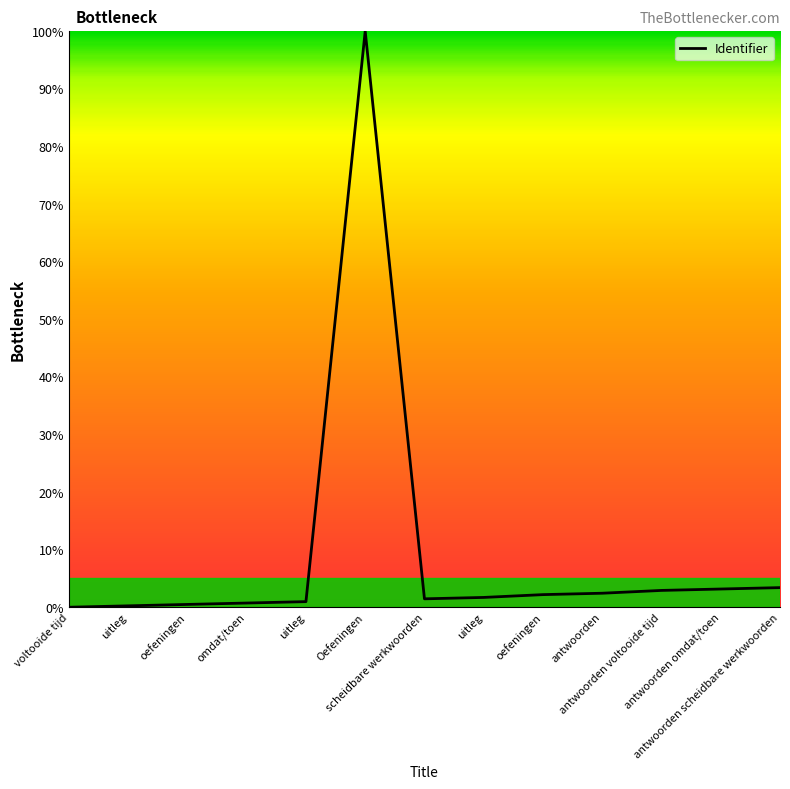

Reading left to right, what are all the values shown in this chart?

voltooide tijd=0.0	uitleg=0.2	oefeningen=0.5	omdat/toen=0.7	uitleg=1.0	Oefeningen=100.0	scheidbare werkwoorden=1.5	uitleg=1.7	oefeningen=2.2	antwoorden=2.4	antwoorden voltooide tijd=2.9	antwoorden omdat/toen=3.2	antwoorden scheidbare werkwoorden=3.4